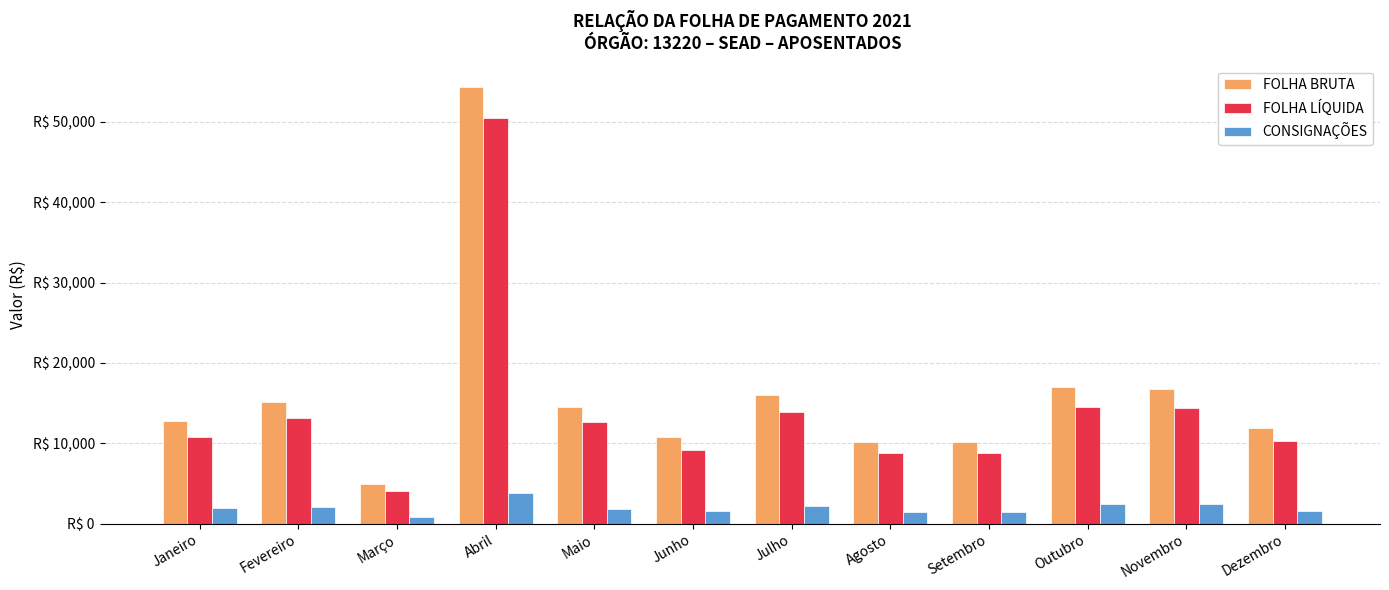

Reading right to left, transcribe all the data shown in this chart.

FOLHA BRUTA: 11845.5	16805.3	17020.6	10209.1	10209.1	16032.2	10782.8	14509.3	54280.1	4921.6	15190.3	12747.0
FOLHA LÍQUIDA: 10326.7	14403.1	14559.2	8751.5	8751.5	13842.6	9167.5	12689.0	50414.4	4049.9	13163.3	10760.5
CONSIGNAÇÕES: 1518.8	2402.2	2461.4	1457.6	1457.6	2189.6	1615.4	1820.3	3865.7	871.7	2027.0	1986.6